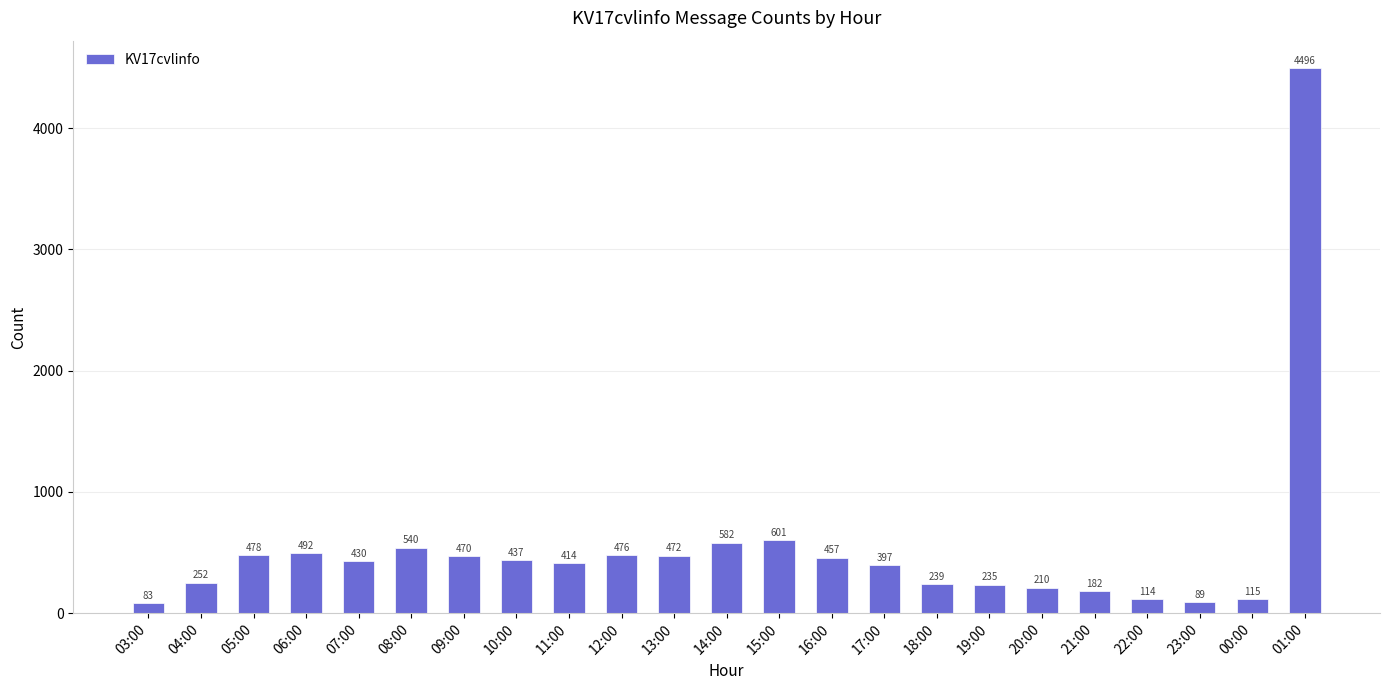

Where does the data first go above 430?

05:00